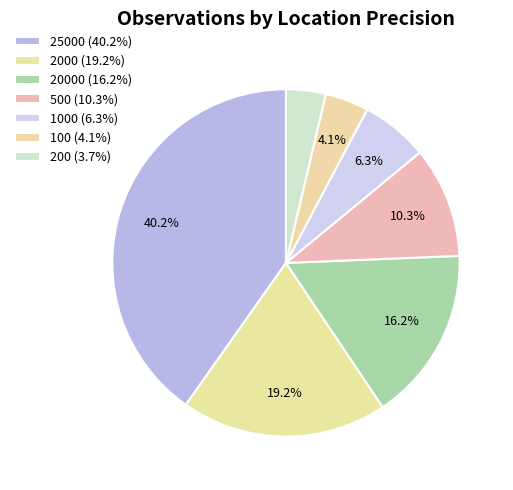

What is the smallest slice in the pie chart?

200